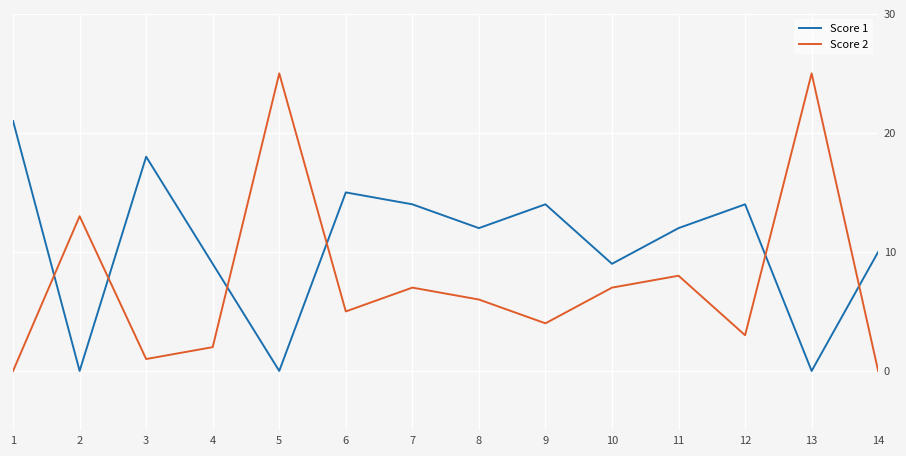

At which label does Score 2 first exceed 6?

2